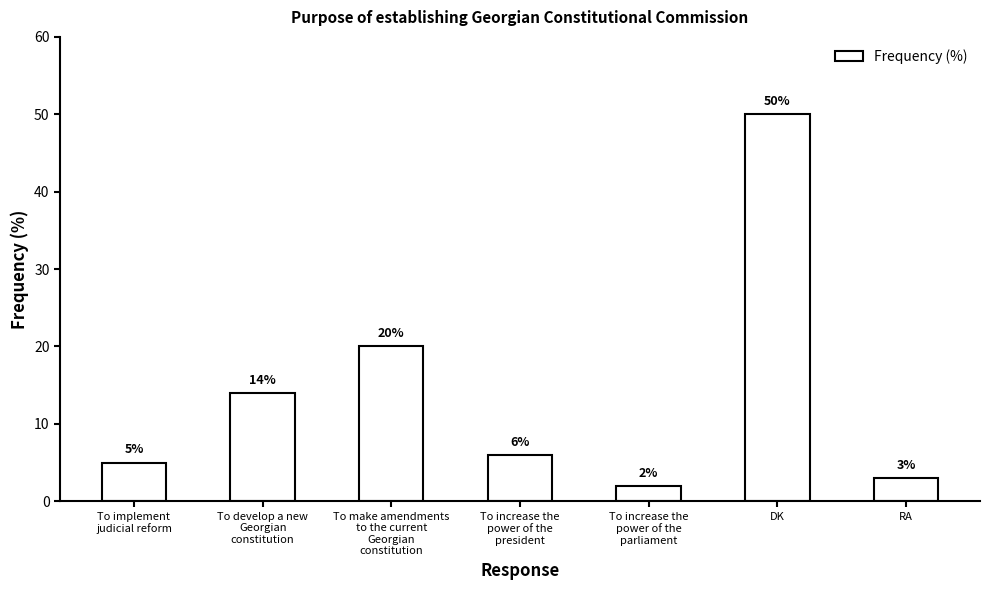

How many series are shown in this chart?

1